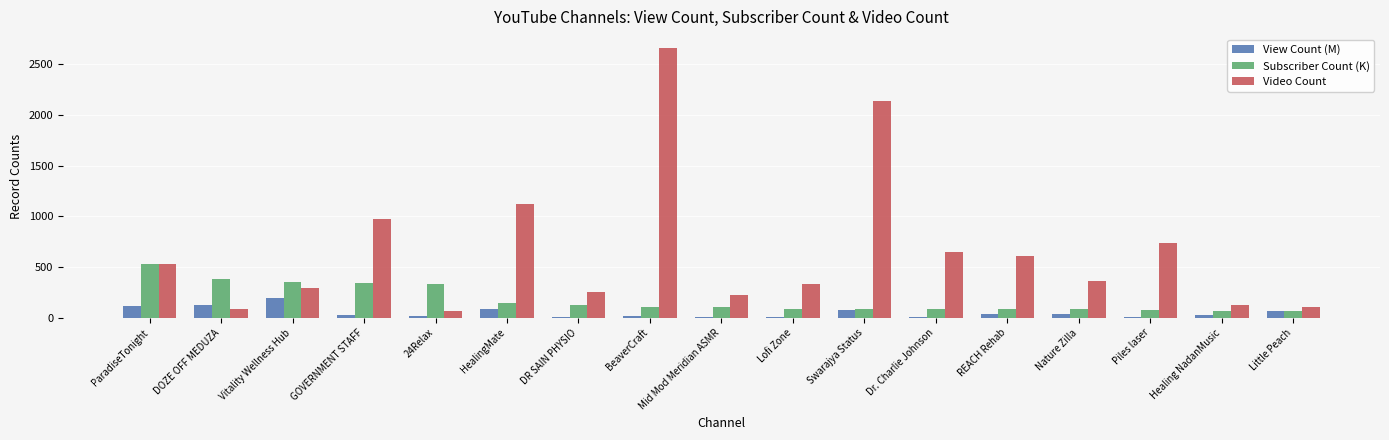

True or false: Video Count has a value of 150.0 at DR SAIN PHYSIO.

False